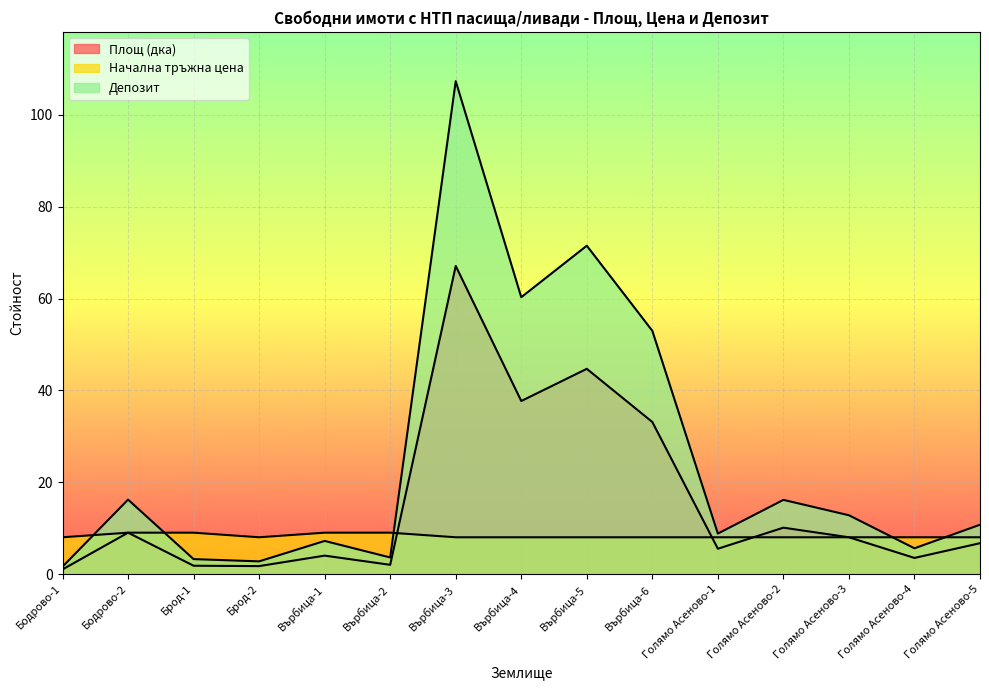

Rank the series by their maximum value, from highest to lowest.

Депозит, Площ (дка), Начална тръжна цена